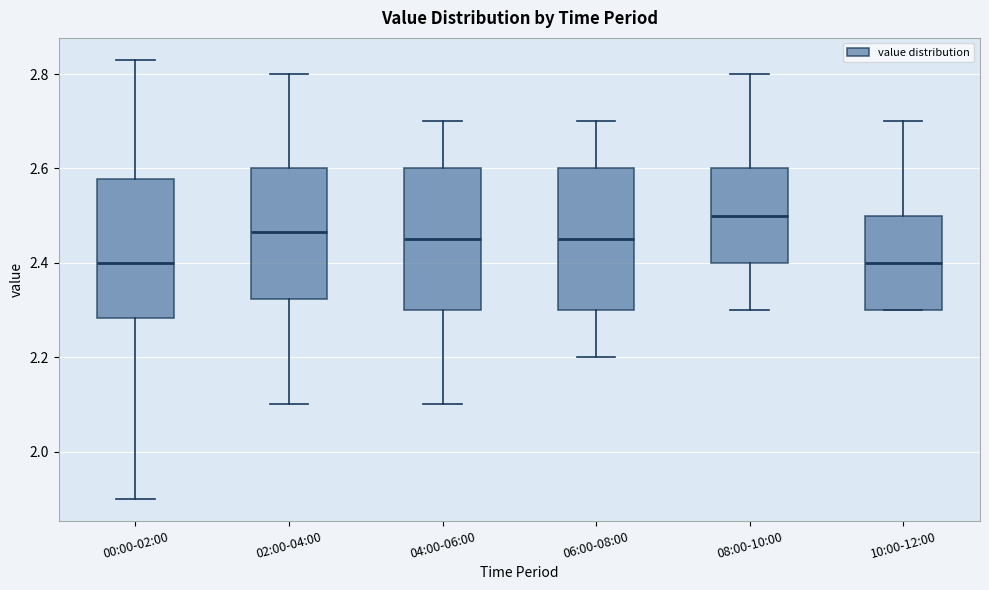

Which box has the highest median line?

08:00-10:00